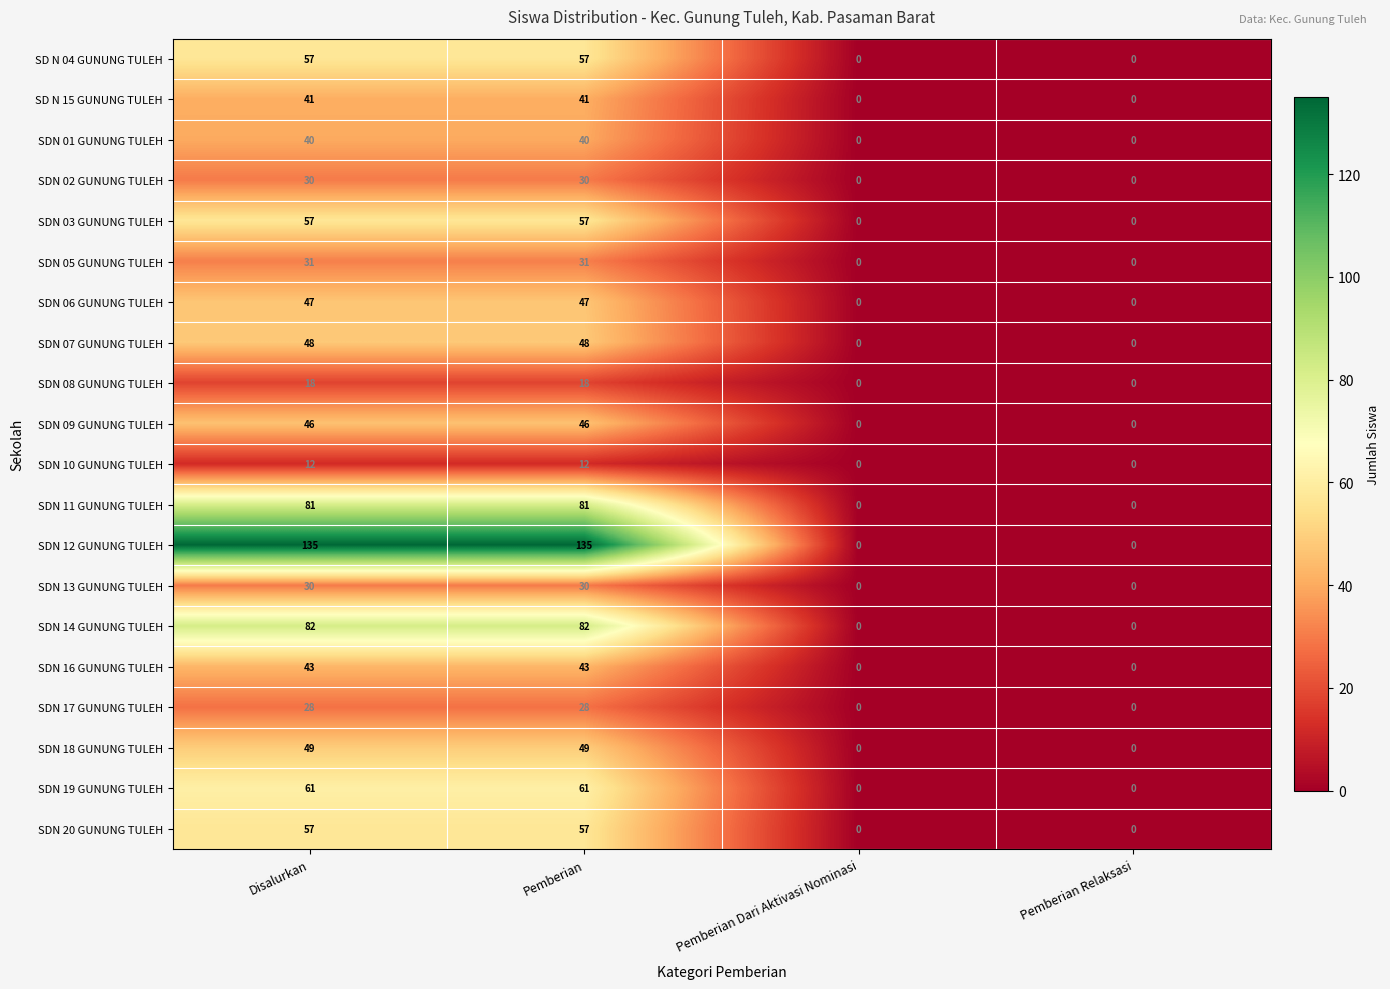

What is the sum of all SDN 13 GUNUNG TULEH values?

60